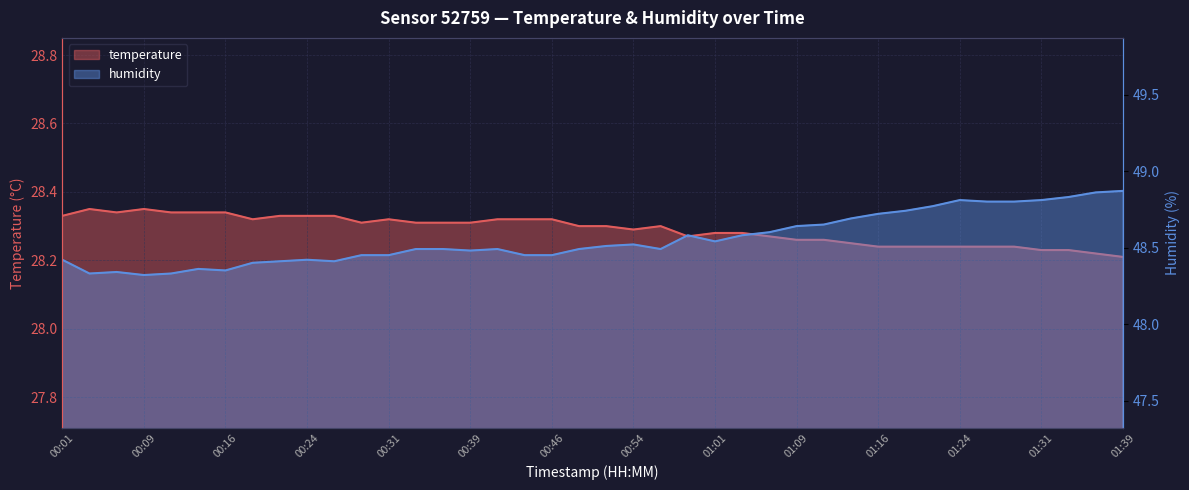

At which category does the chart reach its peak across all series?

01:39